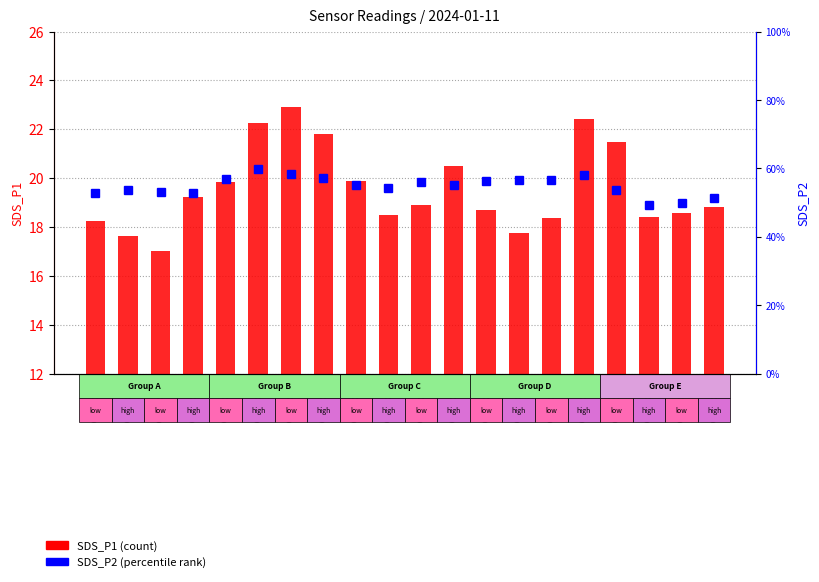

How many data points in SDS_P2 are less than 8?

6